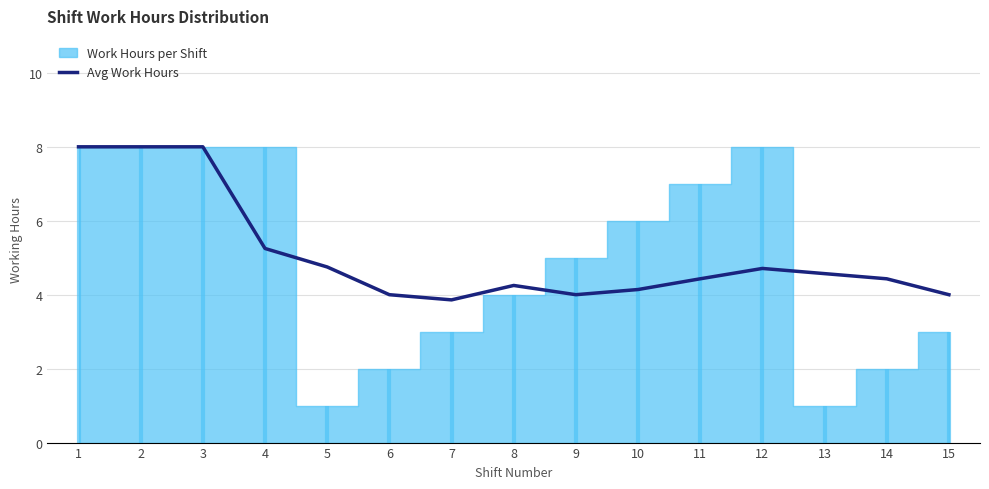

At which label does the data first exceed 4?

1